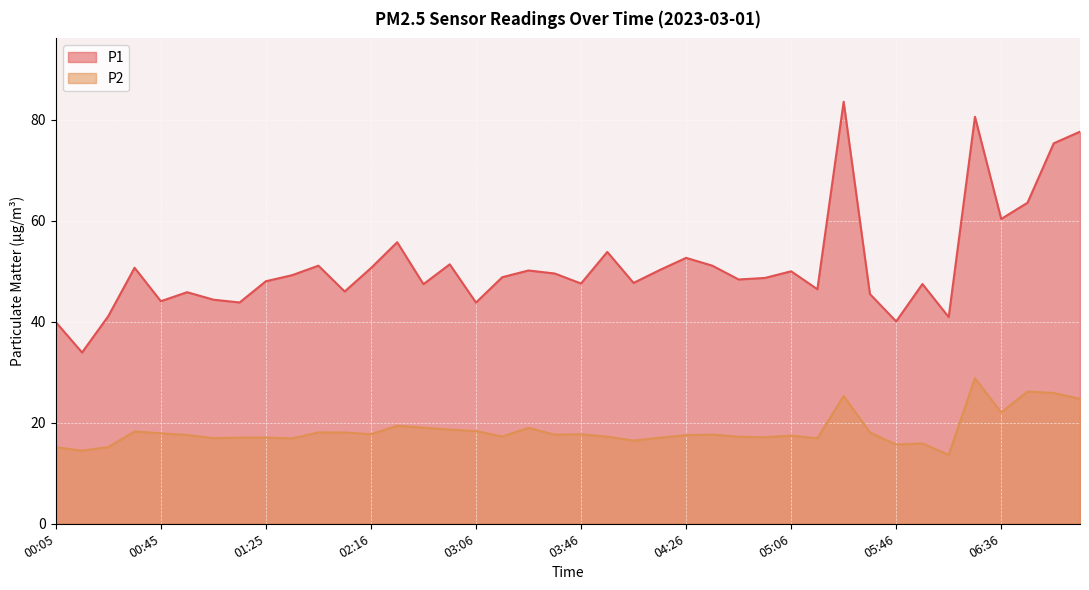

What is the value of the P2 point at the 38th from the left?

26.2